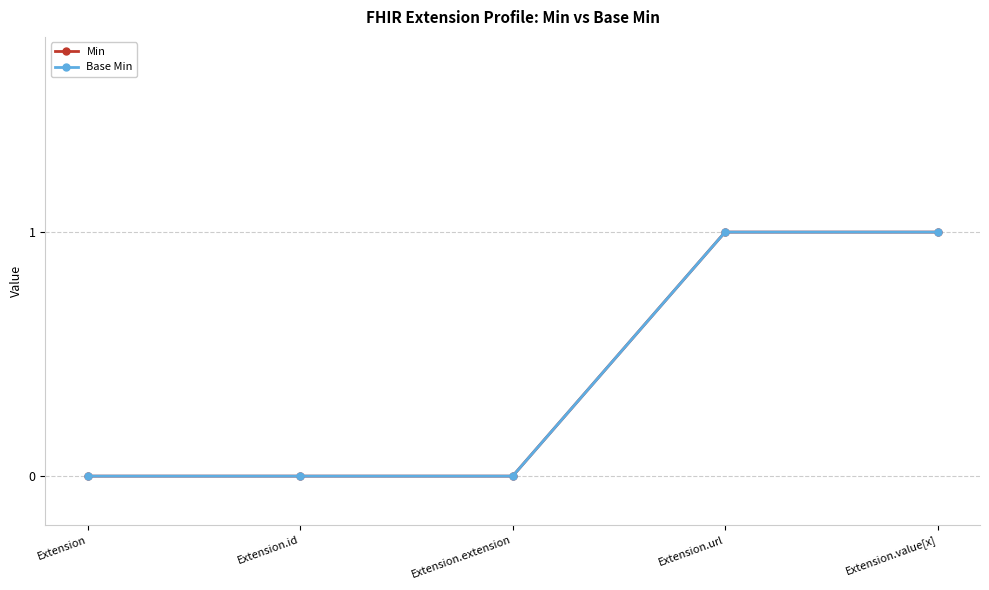

How many data points in Base Min are above 0?

2